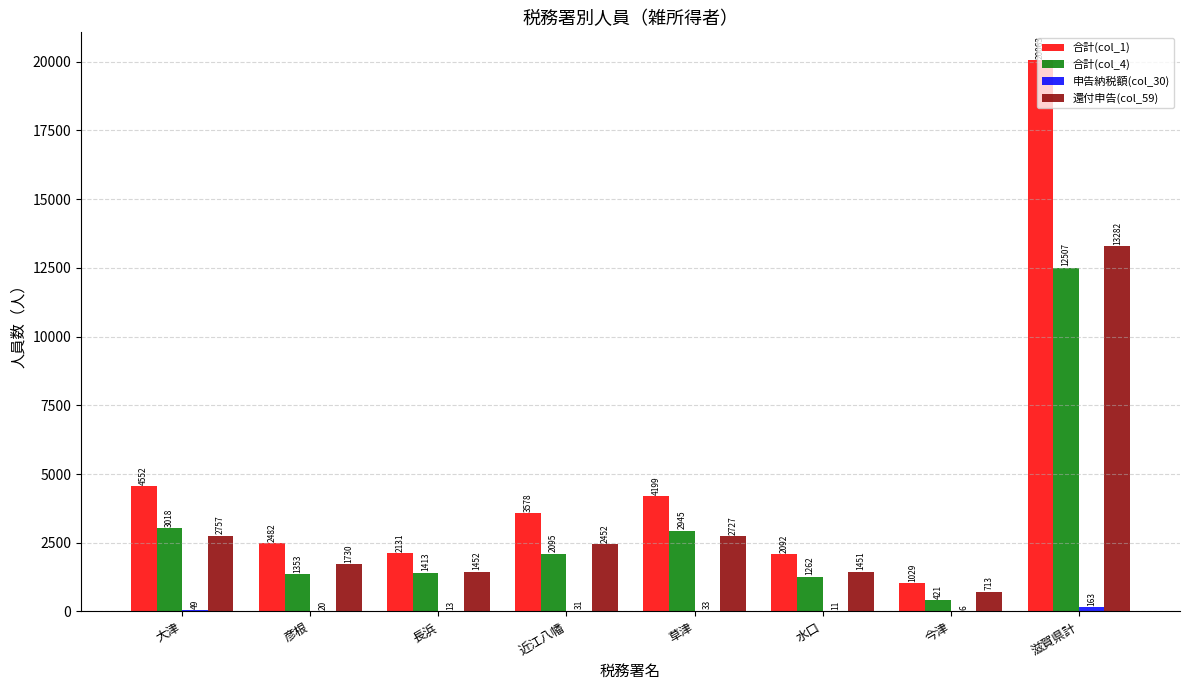

How many distinct data groups are displayed?

4